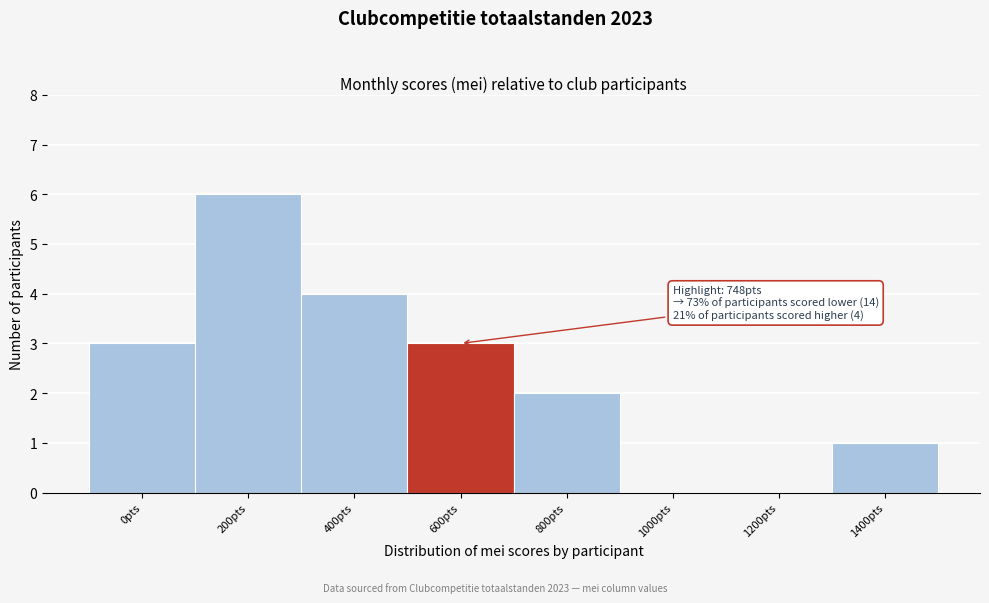

Reading left to right, what are all the values shown in this chart?

0pts=3	200pts=6	400pts=4	600pts=3	800pts=2	1000pts=0	1200pts=0	1400pts=1